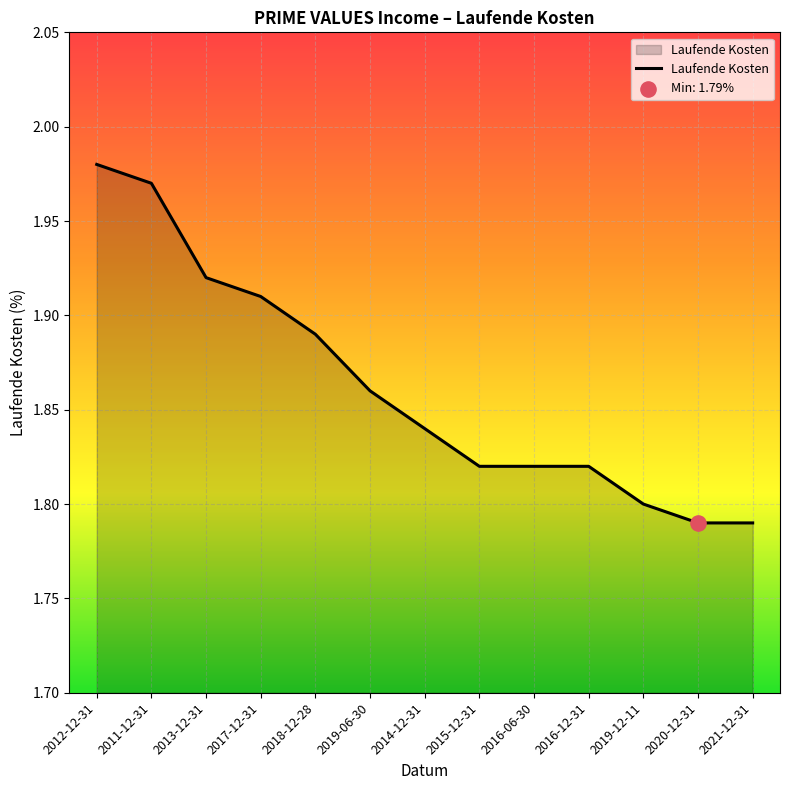

What is the change in value from 2013-12-31 to 2019-06-30?

-0.1